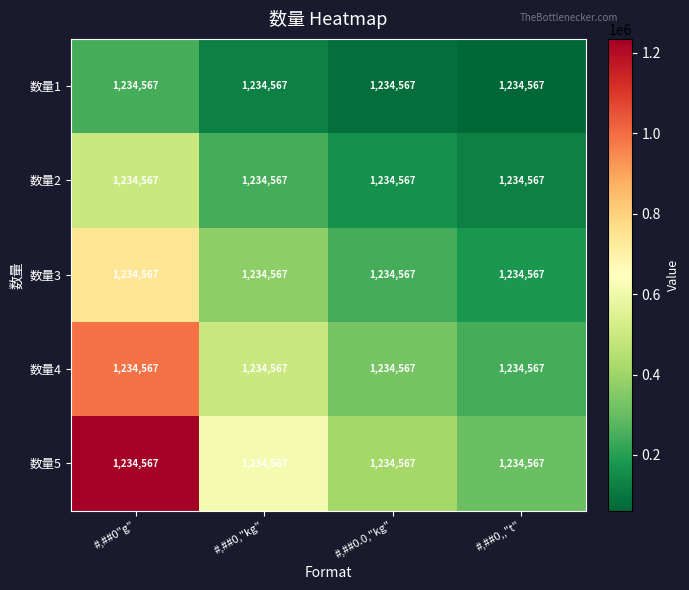

Which has a higher value, #,##0.0,"kg" or #,##0,"kg"?

#,##0,"kg"